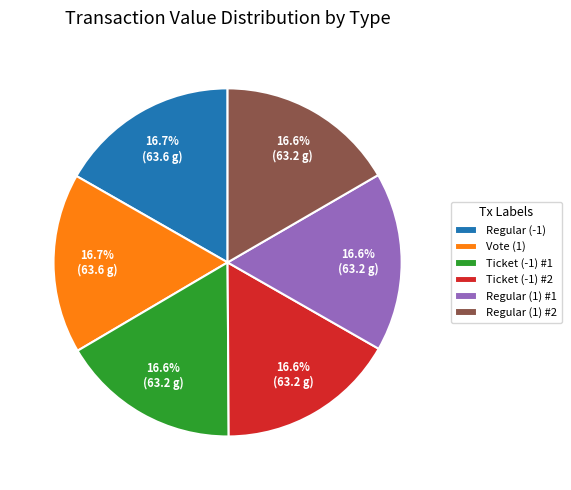

Approximately how many times larger is the value at Ticket (-1) #1 compared to Regular (1) #2?

1.0